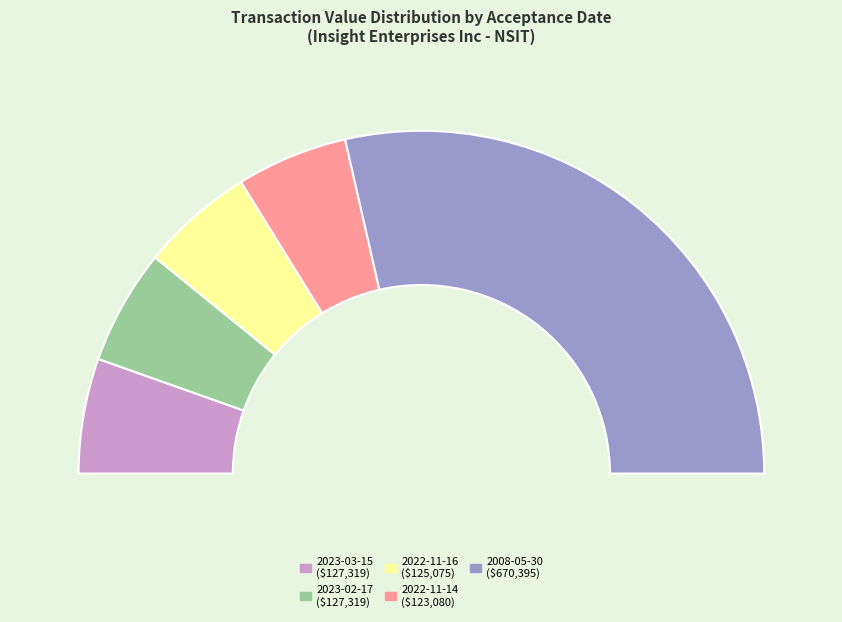

Does any single category account for the majority?

Yes